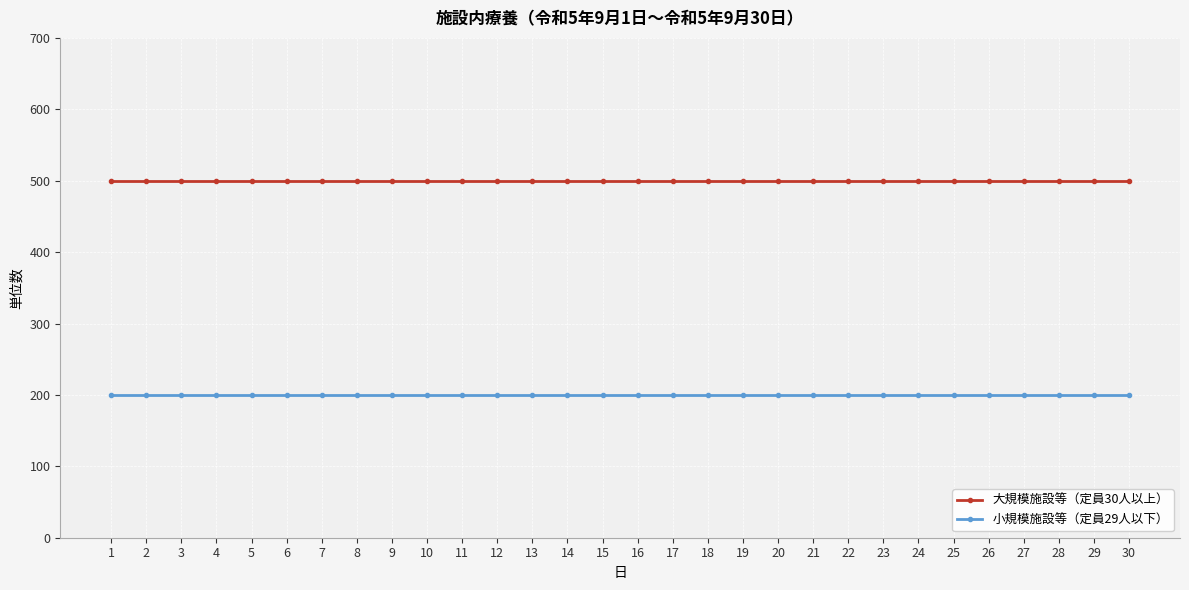

What is the value of the 小規模施設等（定員29人以下） point at the 8th from the left?

200